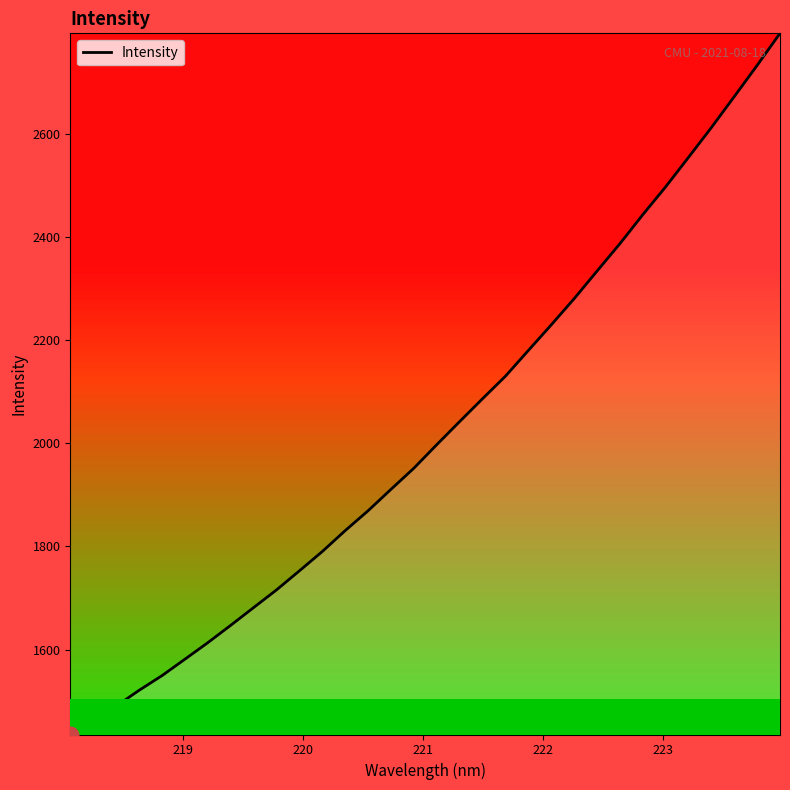

What is the smallest value displayed?

1435.7